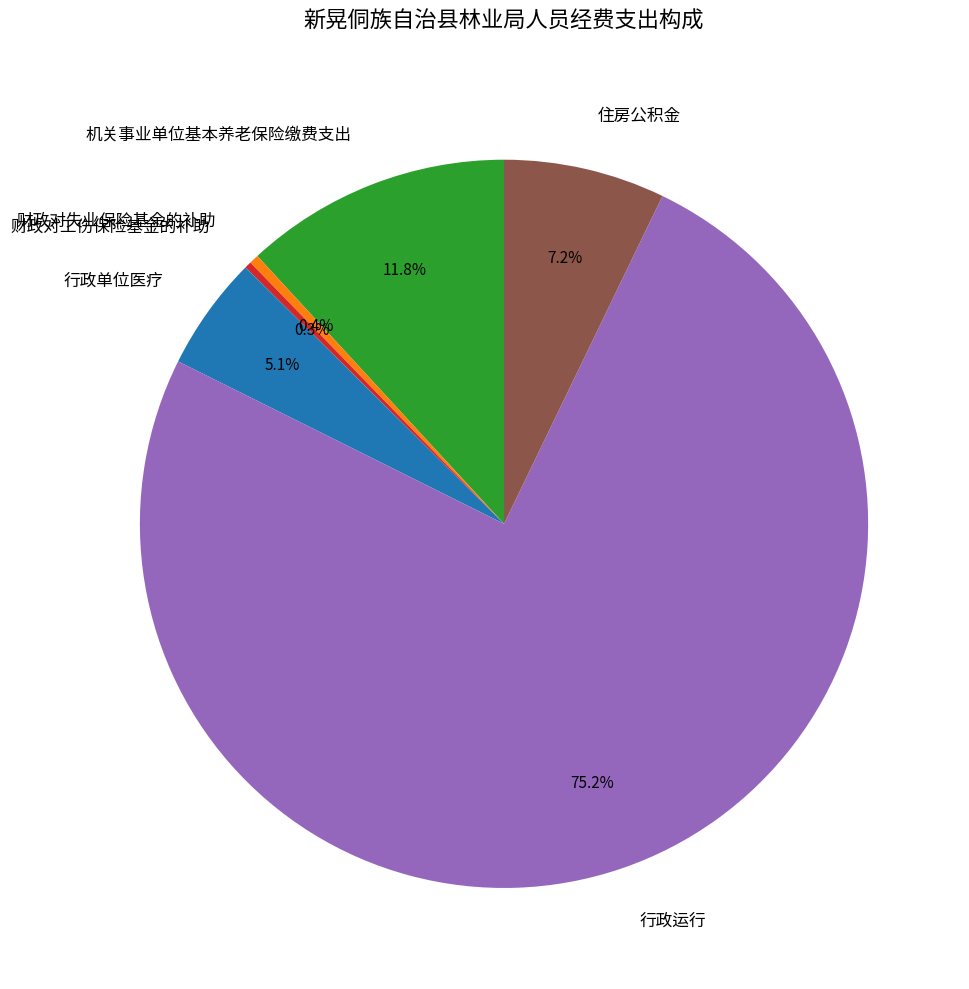

Approximately how many times larger is the value at 财政对失业保险基金的补助 compared to 住房公积金?

0.1